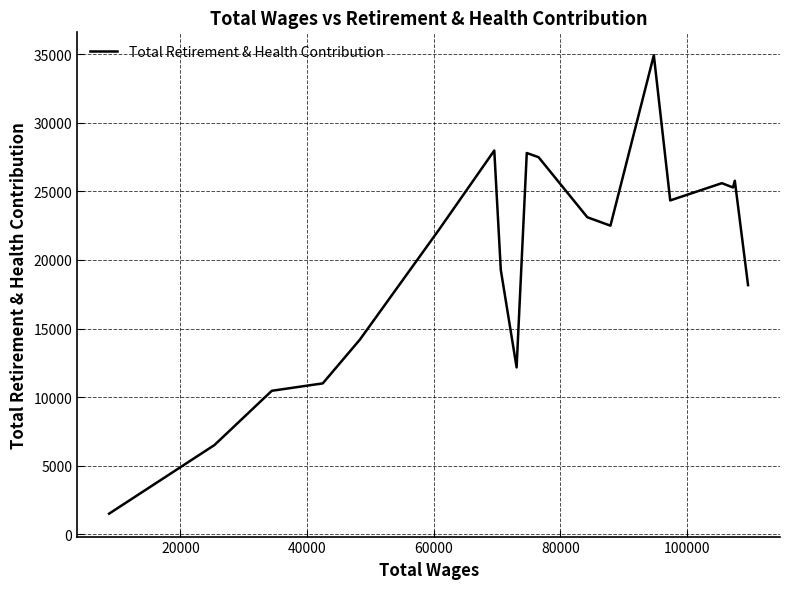

How many interior local valleys (lower than both neighbors) does the data have?

4